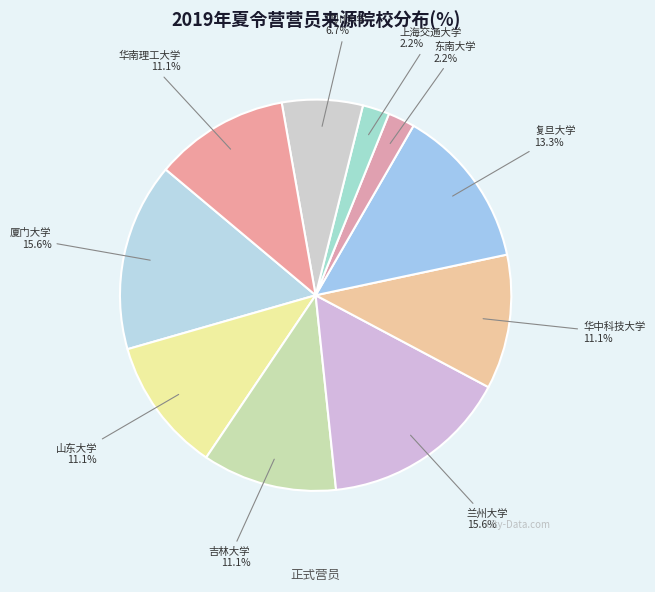

To the nearest percent, what percentage of the pie is 厦门大学?

16%